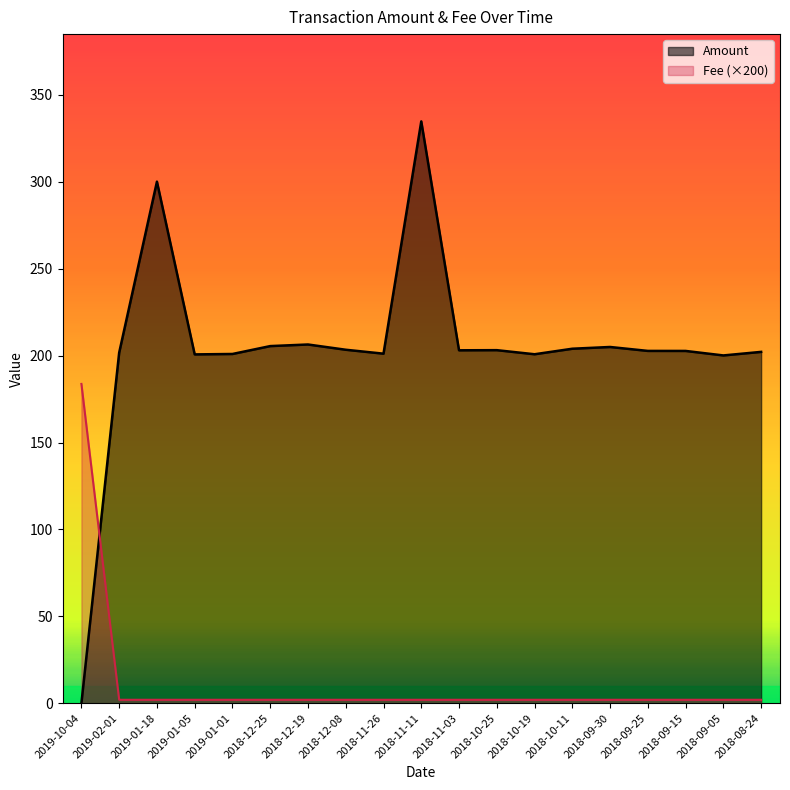

How many series are shown in this chart?

2